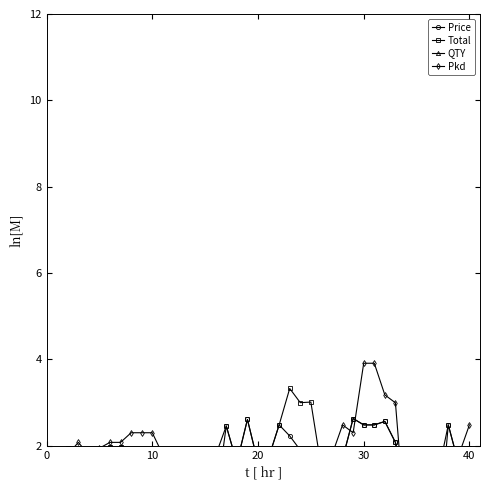

Count the number of categories in the chart.

40